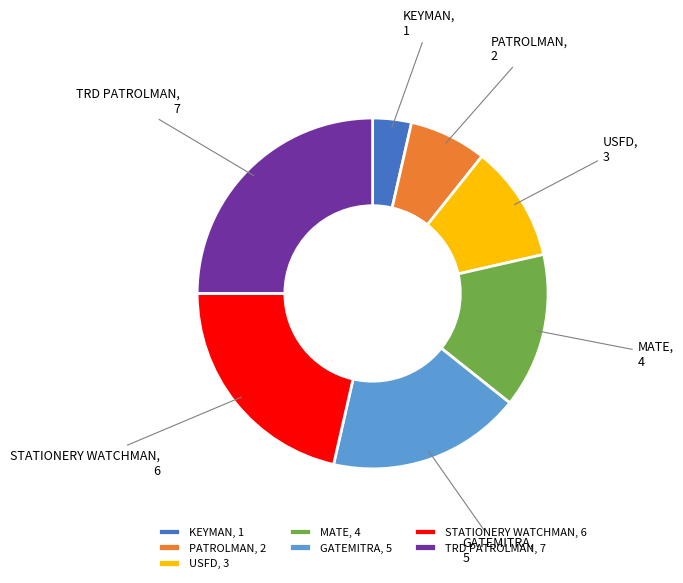

Does any single category account for the majority?

No